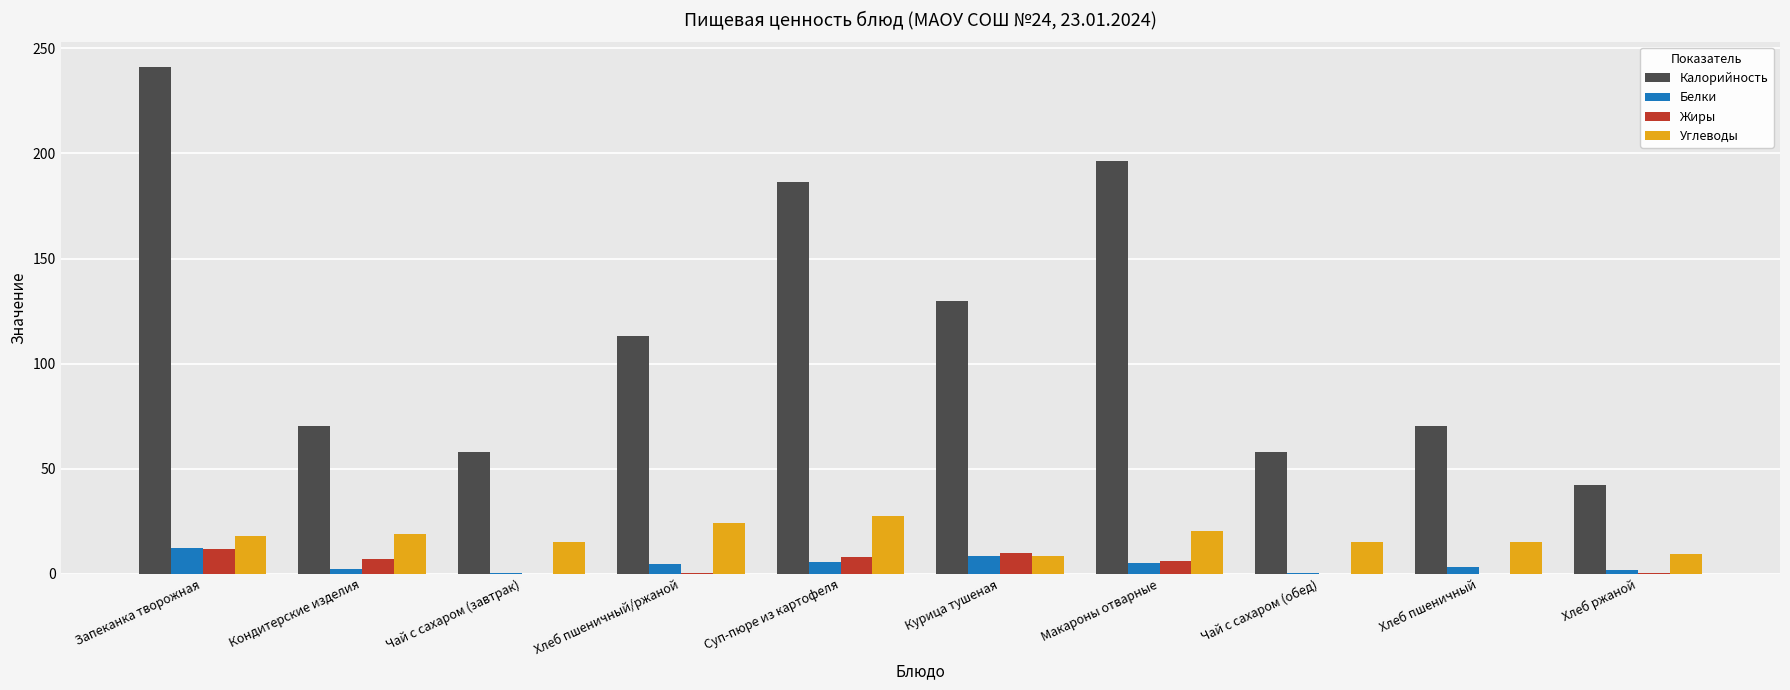

What is the greatest value displayed?

241.2